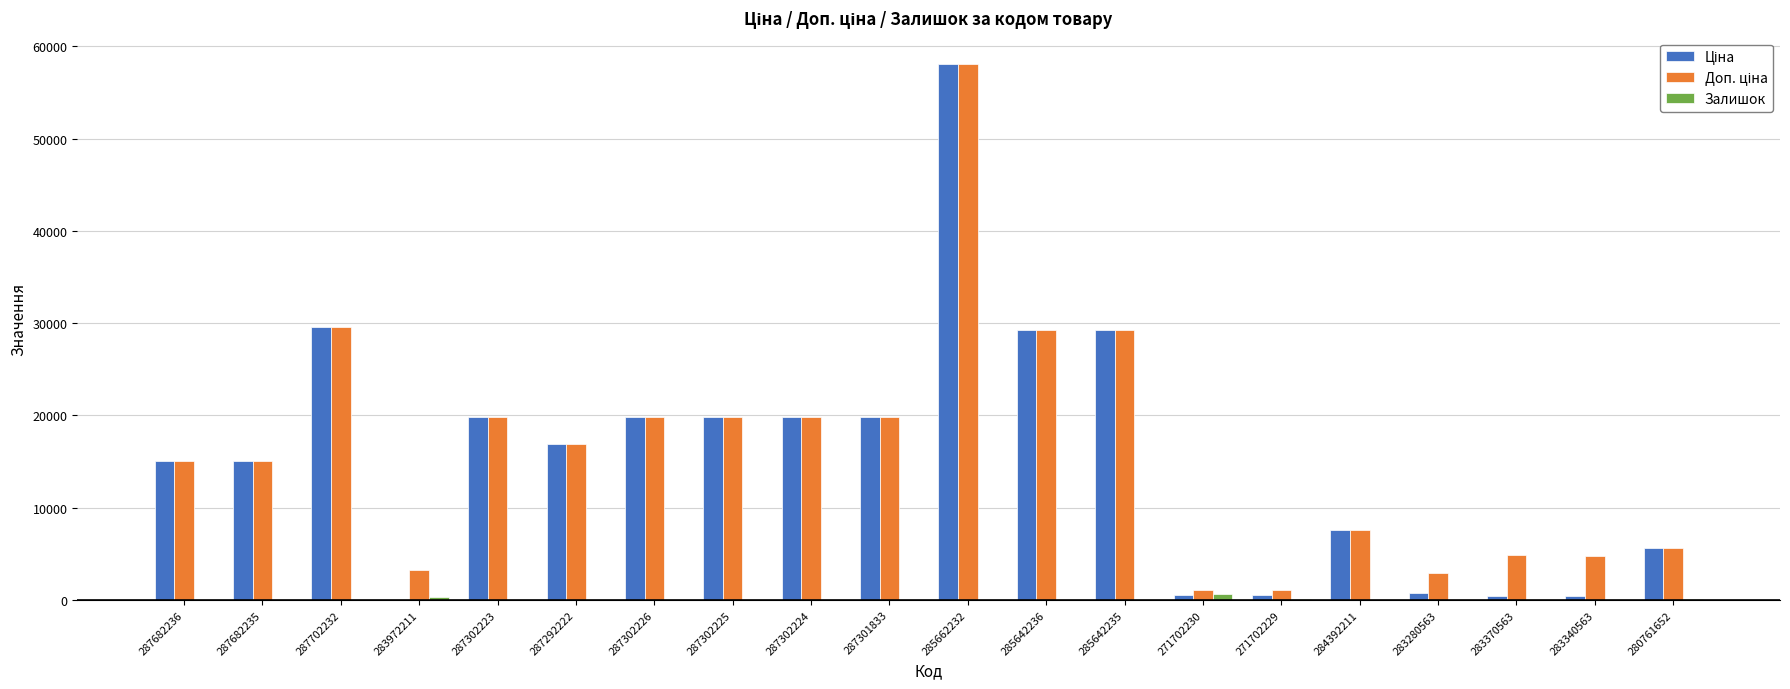

The Залишок series shows 3.0 at 287302223. True or false?

True